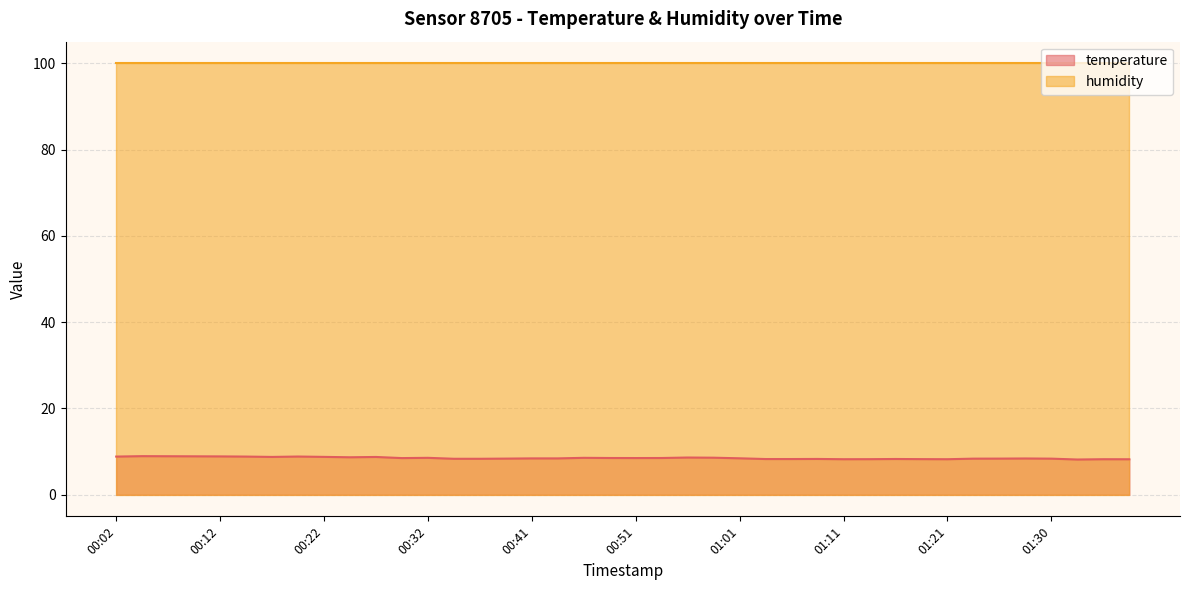

True or false: the data shows 13.8 at 01:30.

False